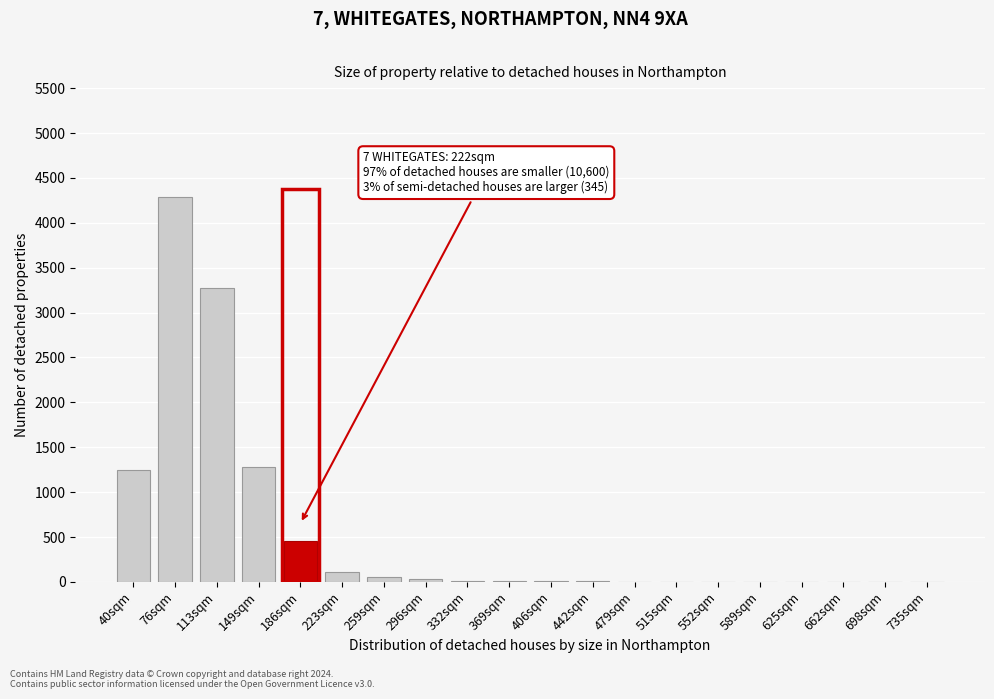

Is it true that the value at 149sqm is 1279?

True